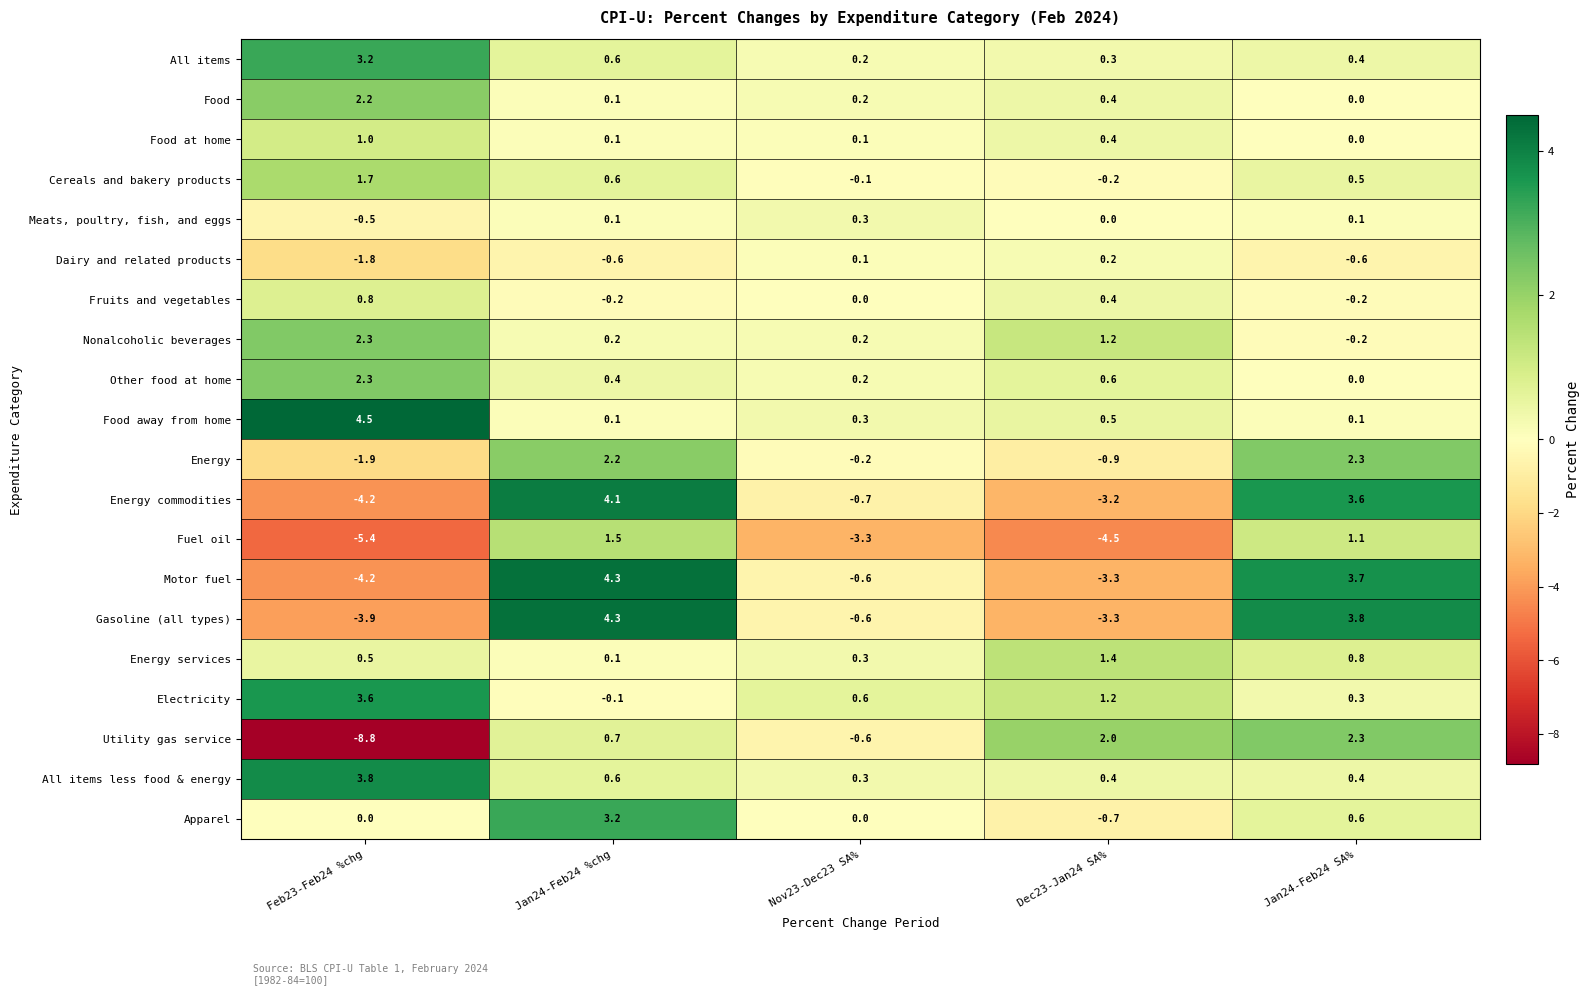

At which category is the sum across all series the highest?

Jan24-Feb24 %chg